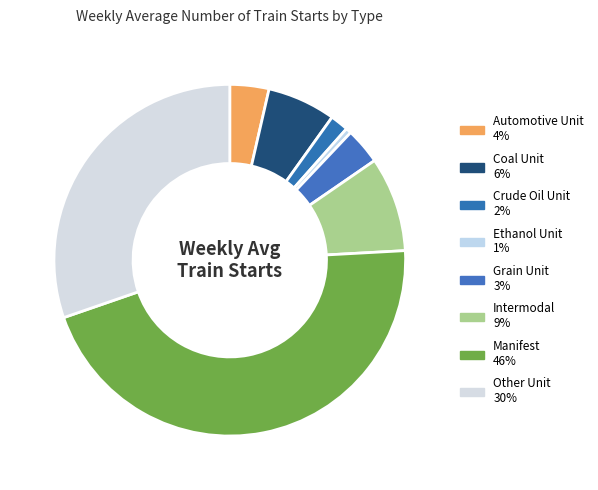

Is there any slice that represents more than half of the pie?

No